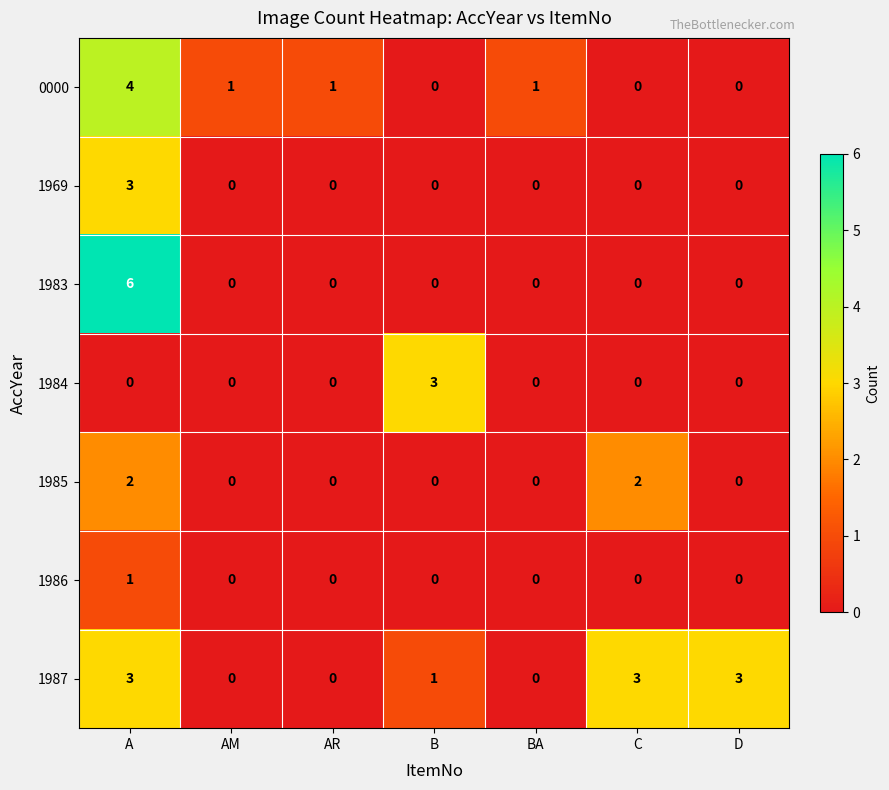

What is the difference between the maximum and minimum values in the 1983 series?

6